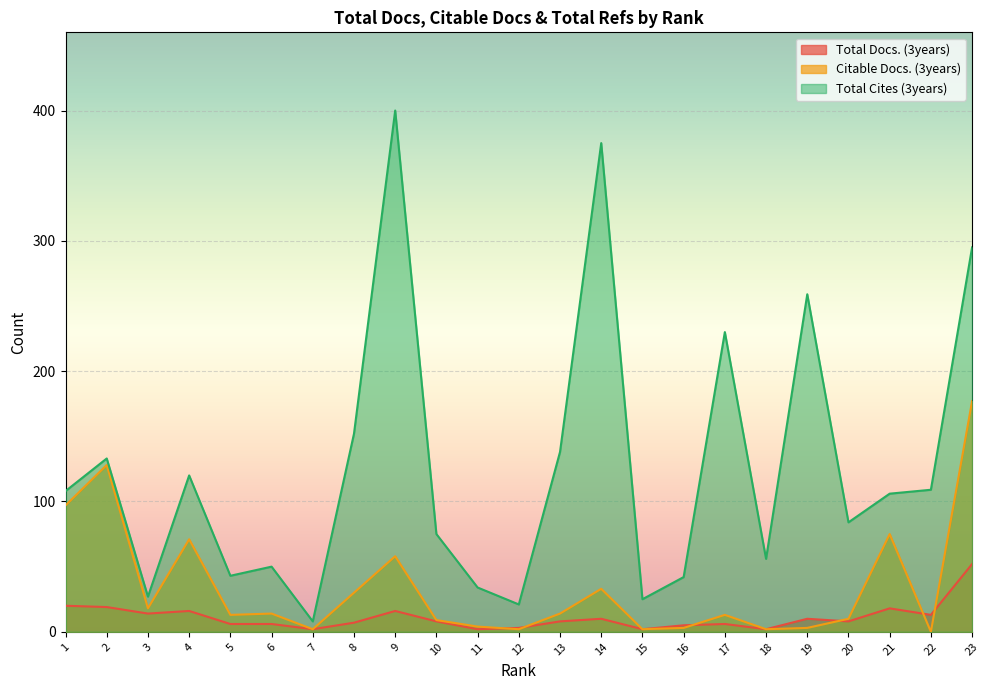

What is the difference between the Total Docs. (3years) values at 9 and 22?

3